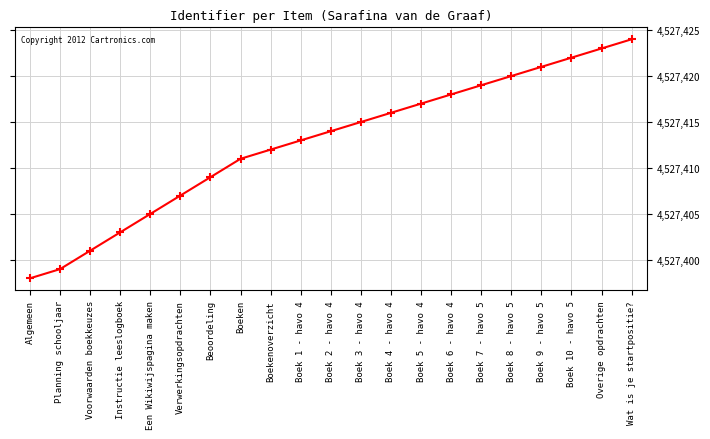

What is the label of the 20th point from the left?

Overige opdrachten